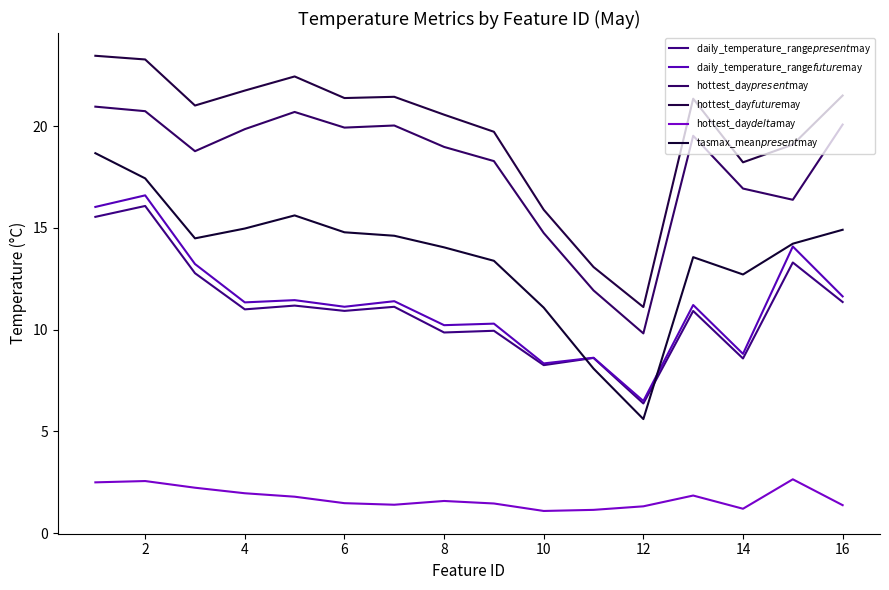

Does the chart have visible grid lines?

No